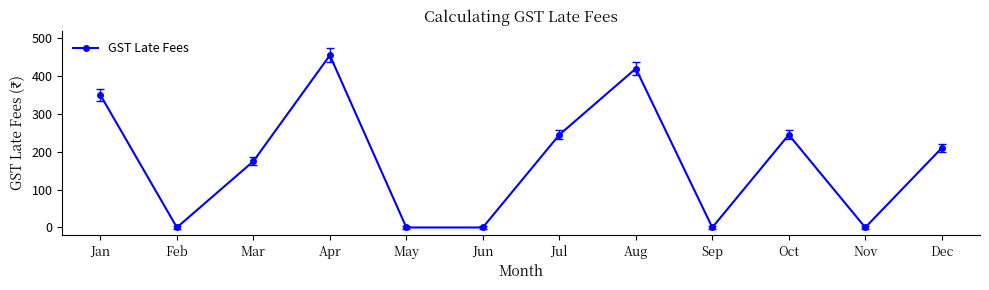

The chart shows a value of 0 at May. True or false?

True